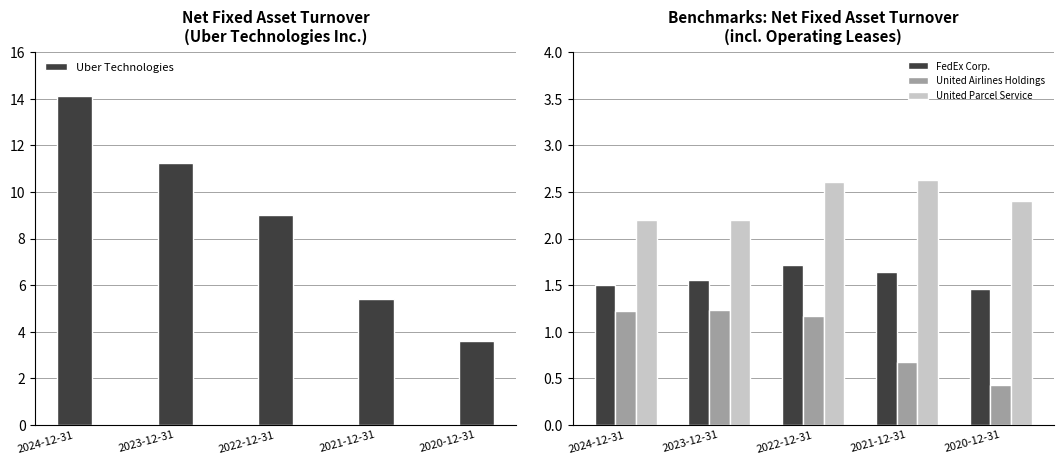

What is the highest value of the FedEx Corp. series?

1.7